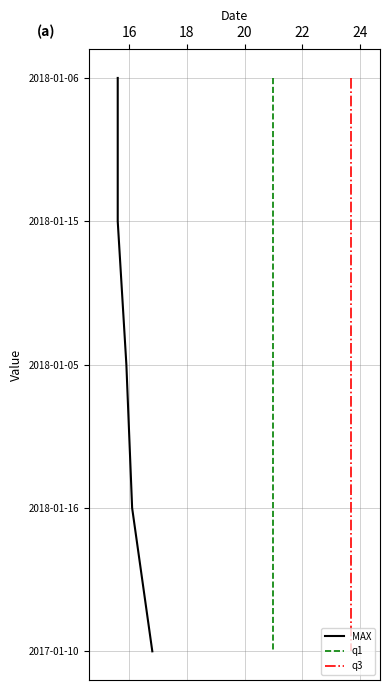

Is the value of MAX at 18 greater than the value of q3 at 20?

No